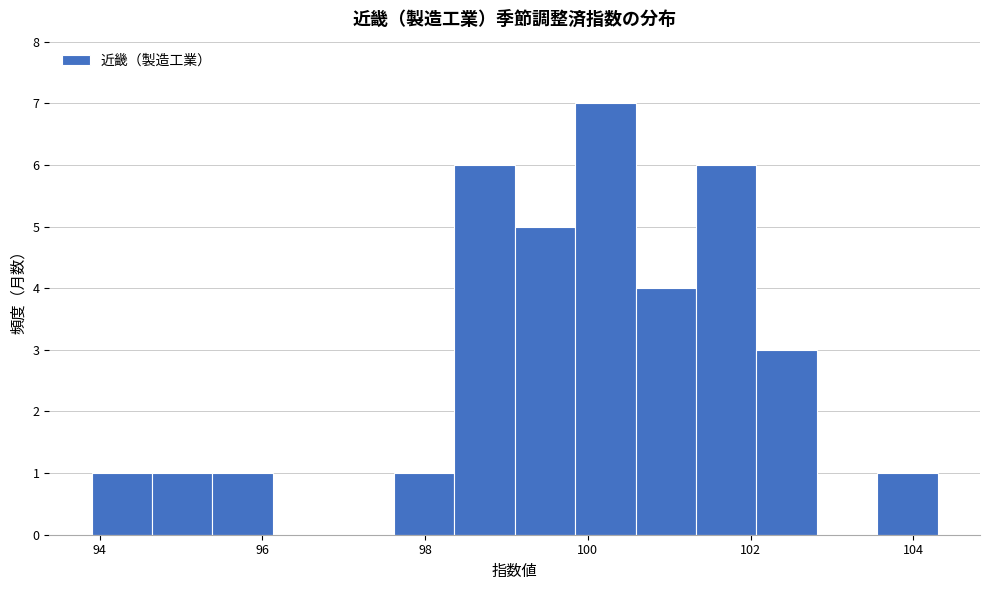

Read against the x-axis, roughly where is the centre of the tallest bar?

100.2